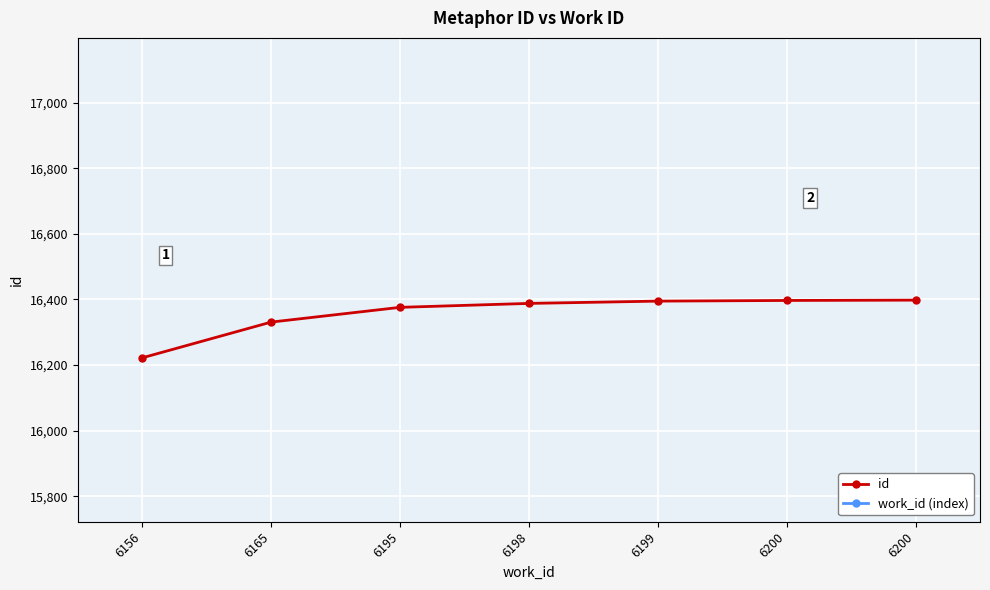

Reading right to left, transcribe all the data shown in this chart.

id: 16398.0	16397.0	16395.0	16388.0	16376.0	16331.0	16222.0
work_id (index): 15086.2	14869.9	14653.7	14437.4	14221.2	14004.9	13788.7